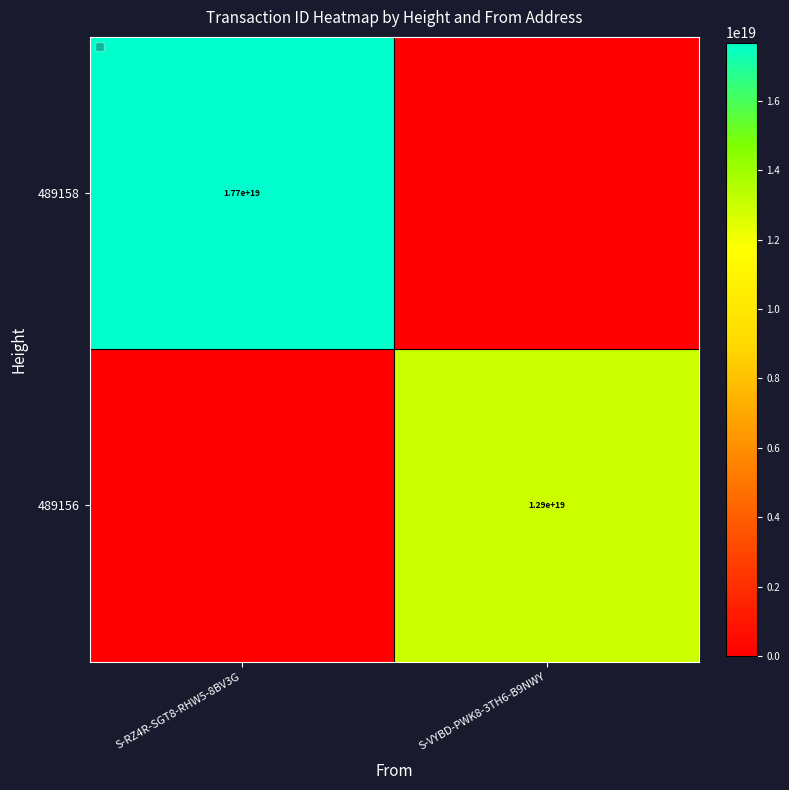

True or false: 489156 has a value of 19167283674788917248 at S-VYBD-PWK8-3TH6-B9NWY.

False